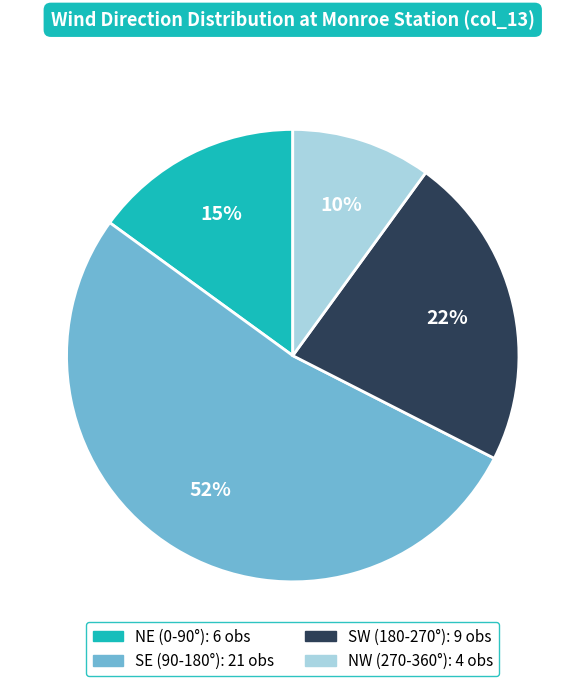

Is there any slice that represents more than half of the pie?

Yes